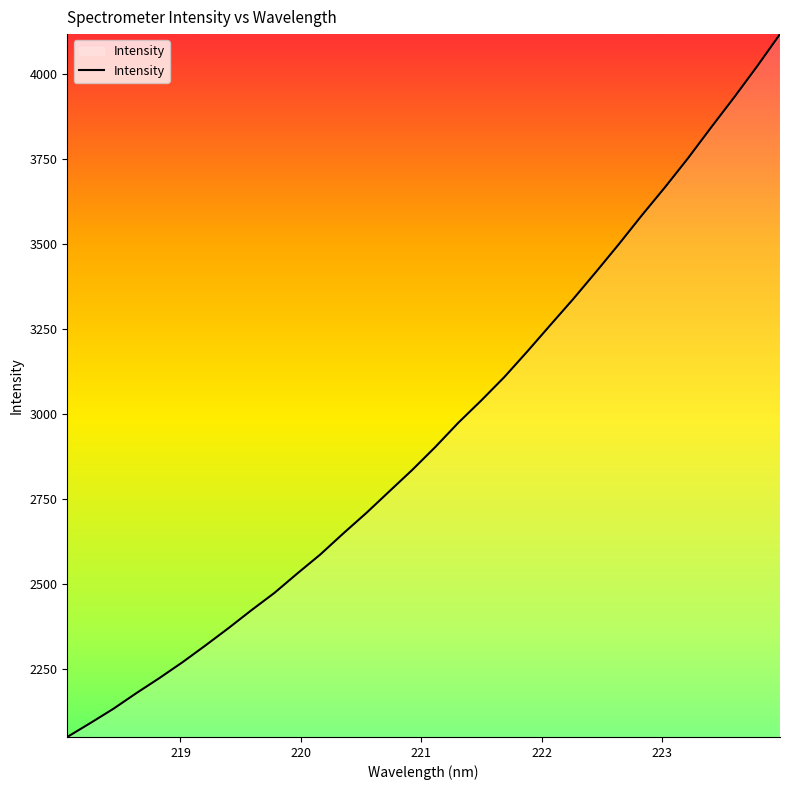

What is the maximum value shown in the chart?

4116.0